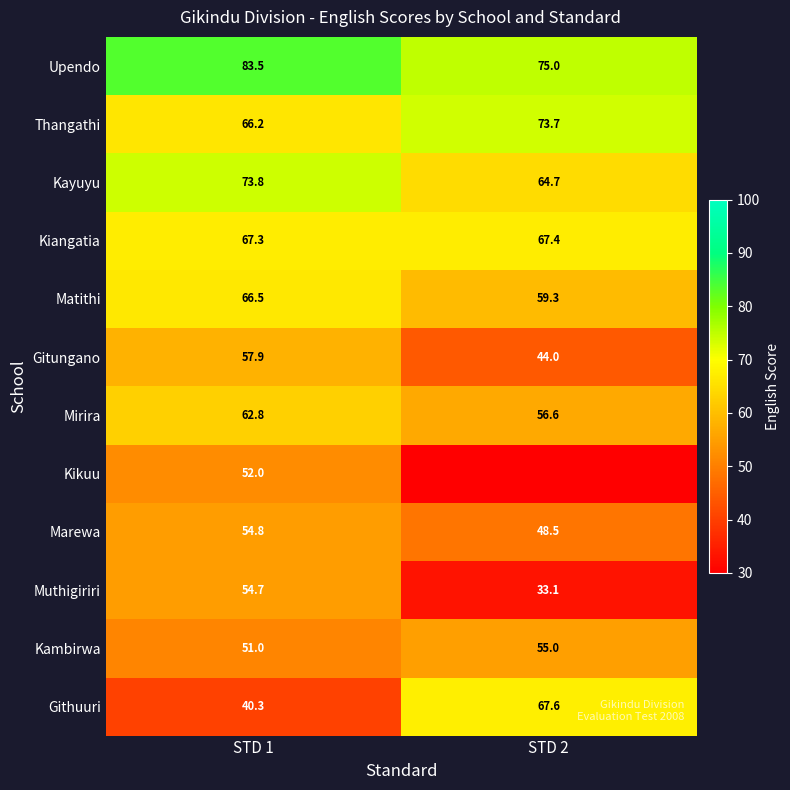

List the labels in order of Thangathi value, smallest first.

STD 1, STD 2